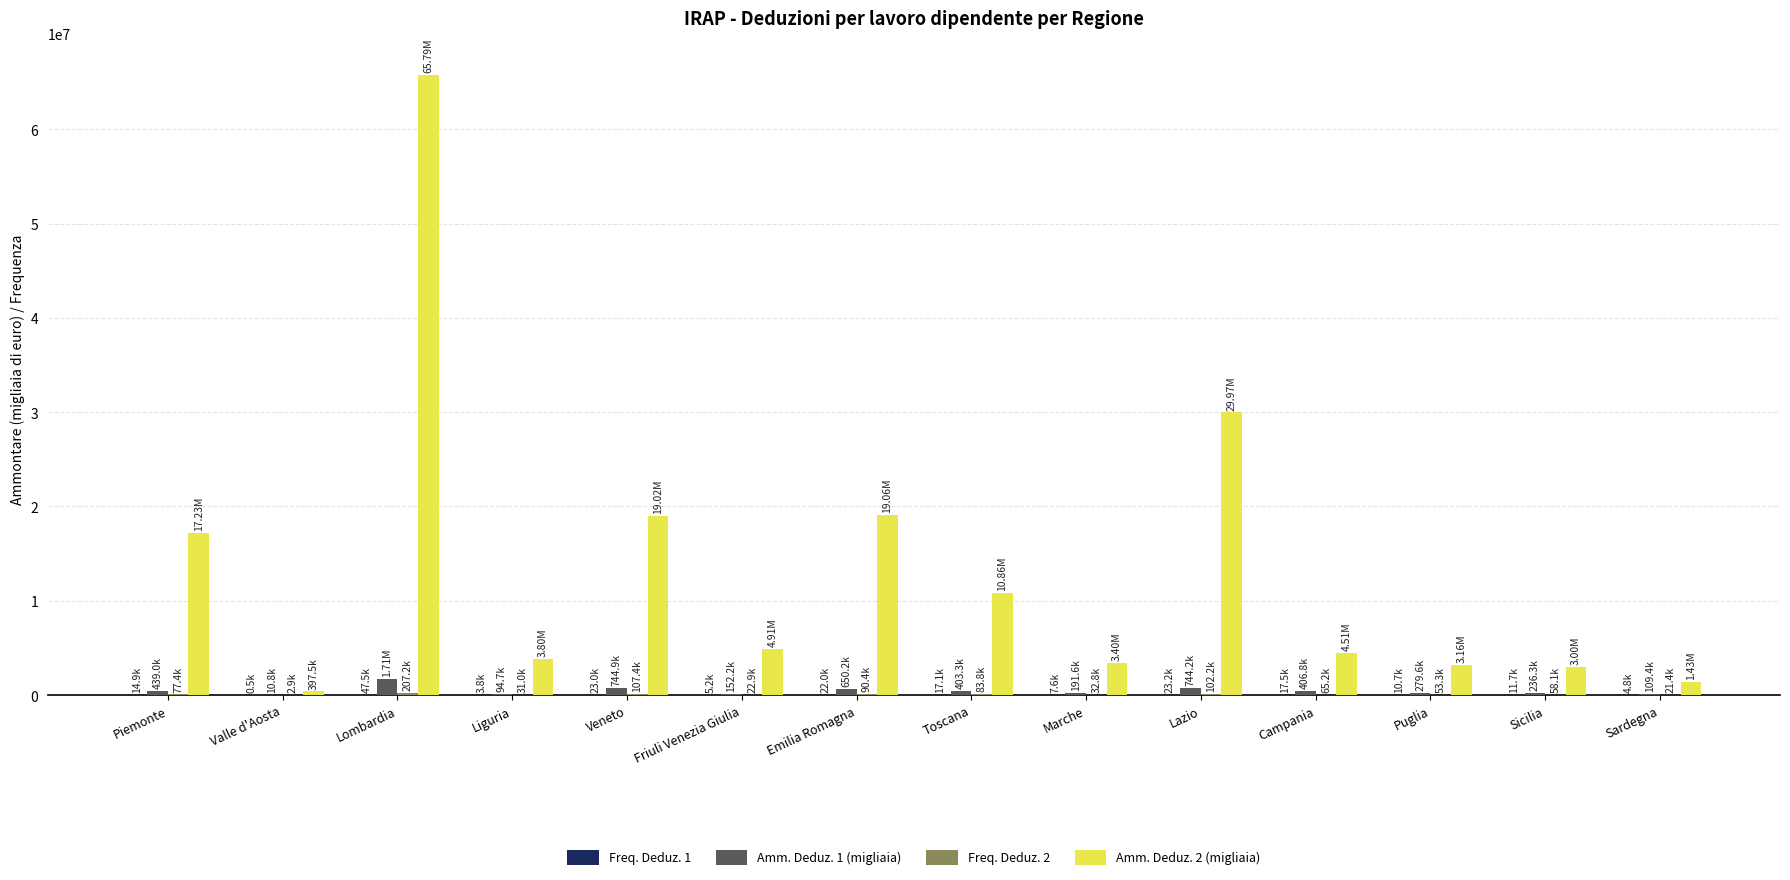

What is the total value across all series at Sardegna?

1561988